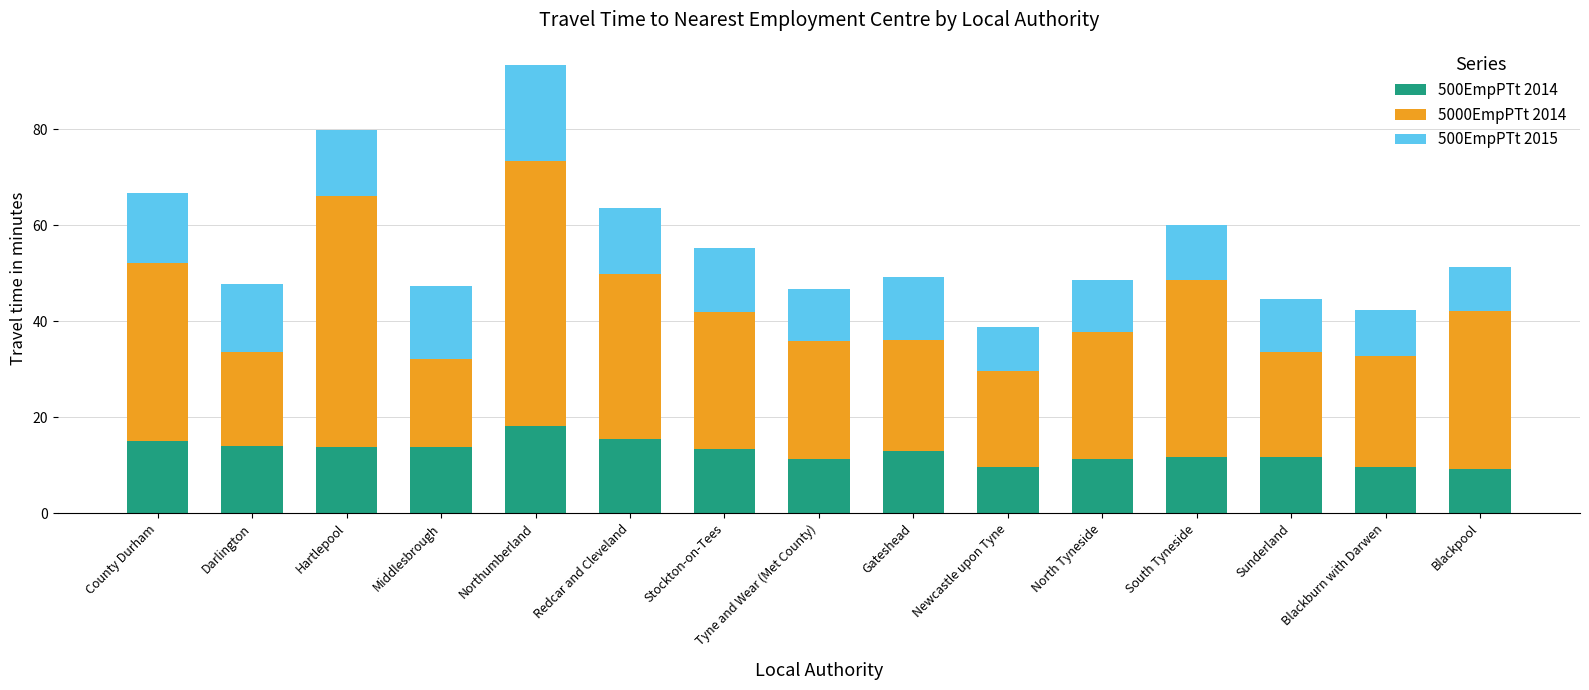

At which category is the sum across all series the highest?

Northumberland